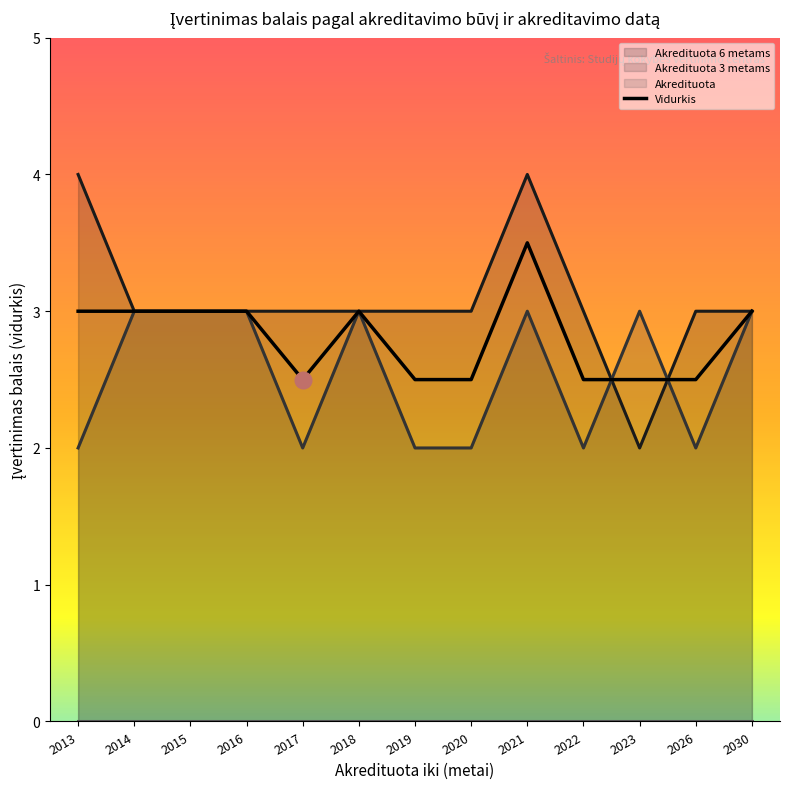

Which series has the largest total across all categories?

Akredituota 6 metams